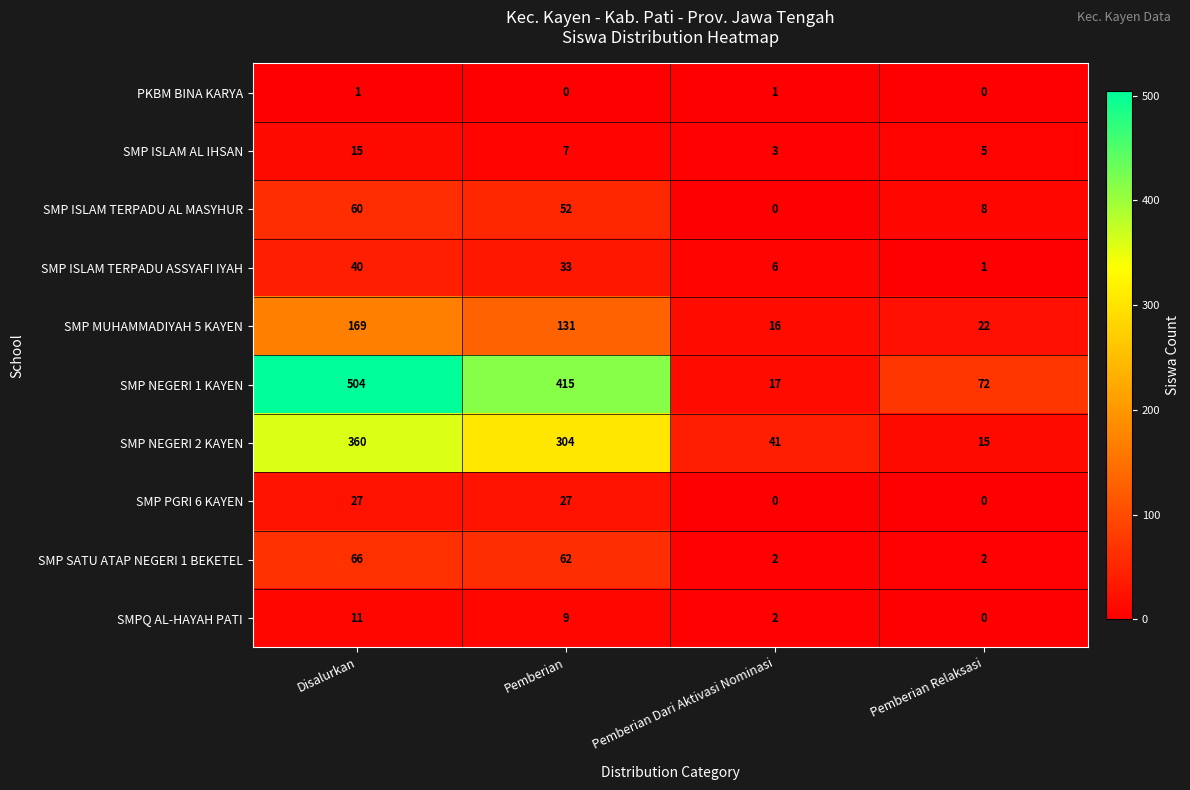

What is the maximum value shown in the chart?

504